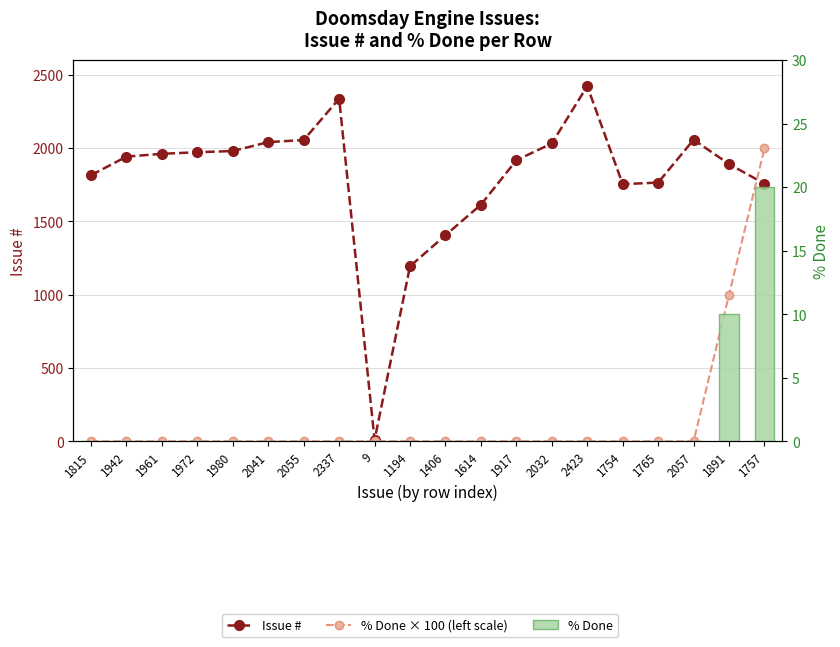

What is the total value across all series at 1614?

1614